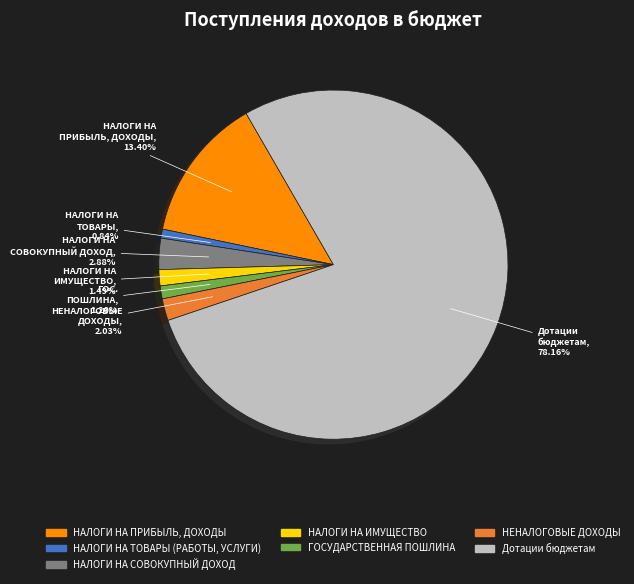

Which slice is the largest?

Дотации бюджетам